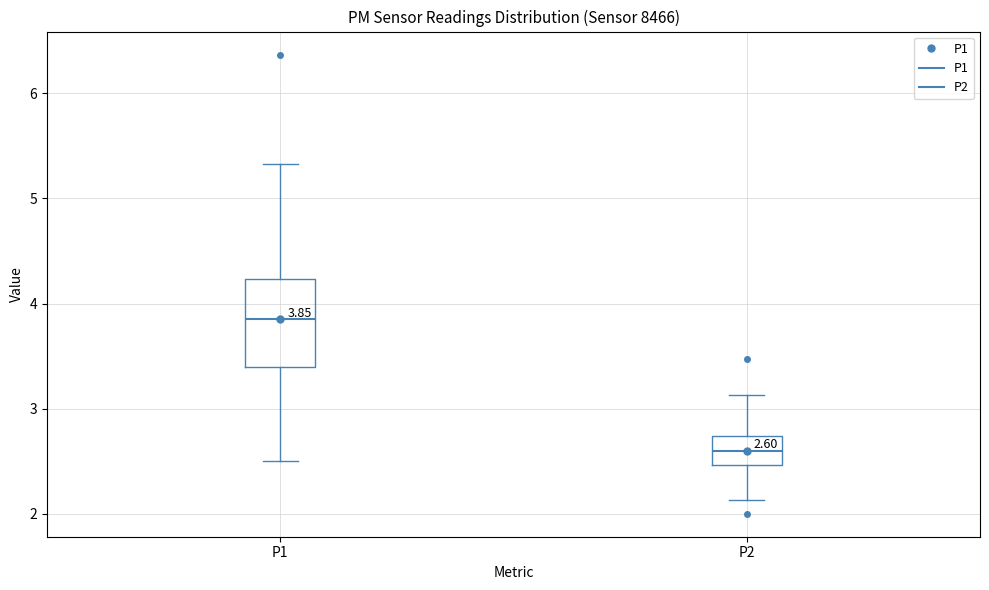

Which box has the highest median line?

P1